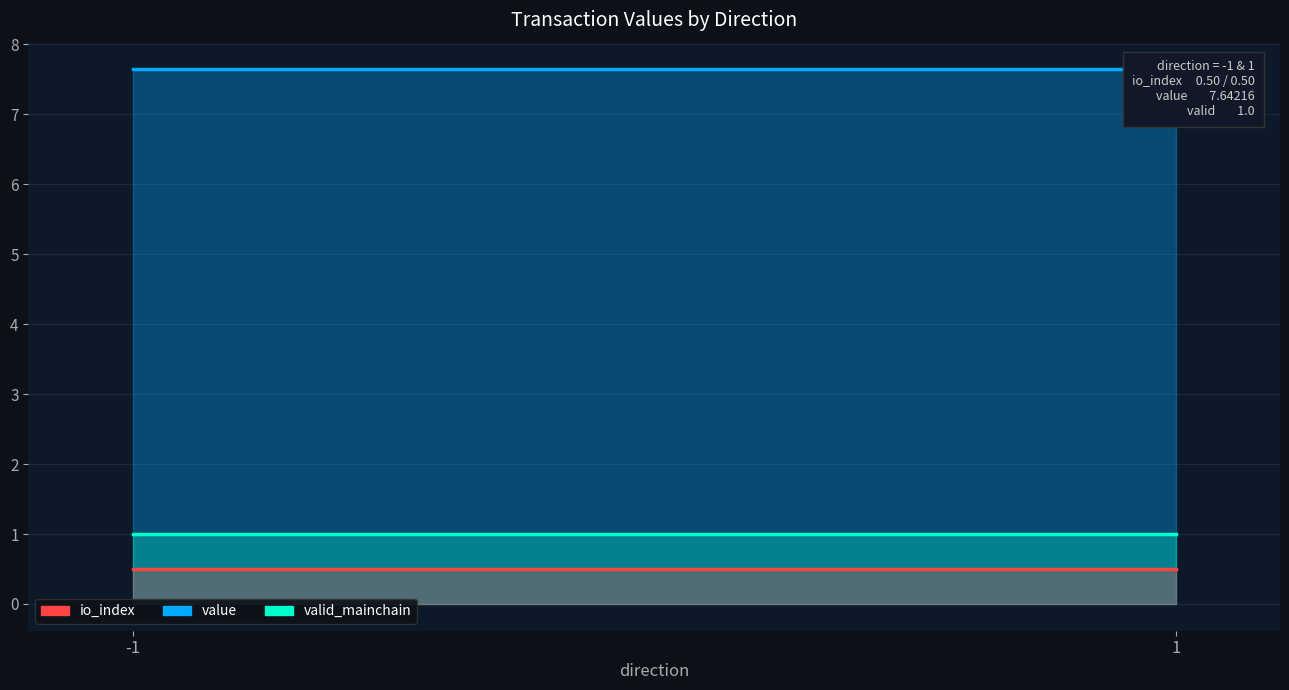

What is the value of the valid_mainchain point at the 1st from the left?

1.0